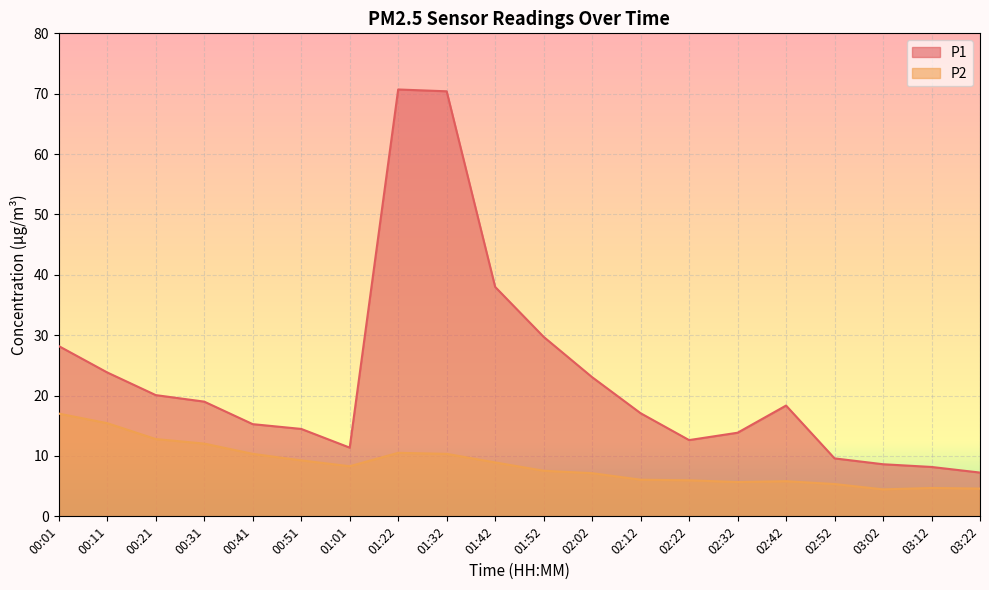

At 00:41, list the series in order from largest to smallest.

P1, P2